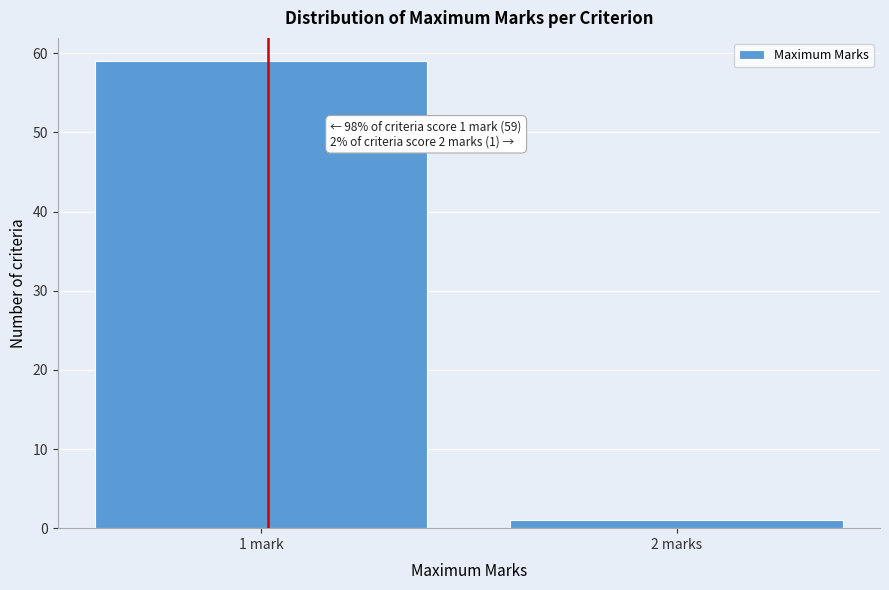

Reading right to left, what are all the values shown in this chart?

2 marks=1	1 mark=59